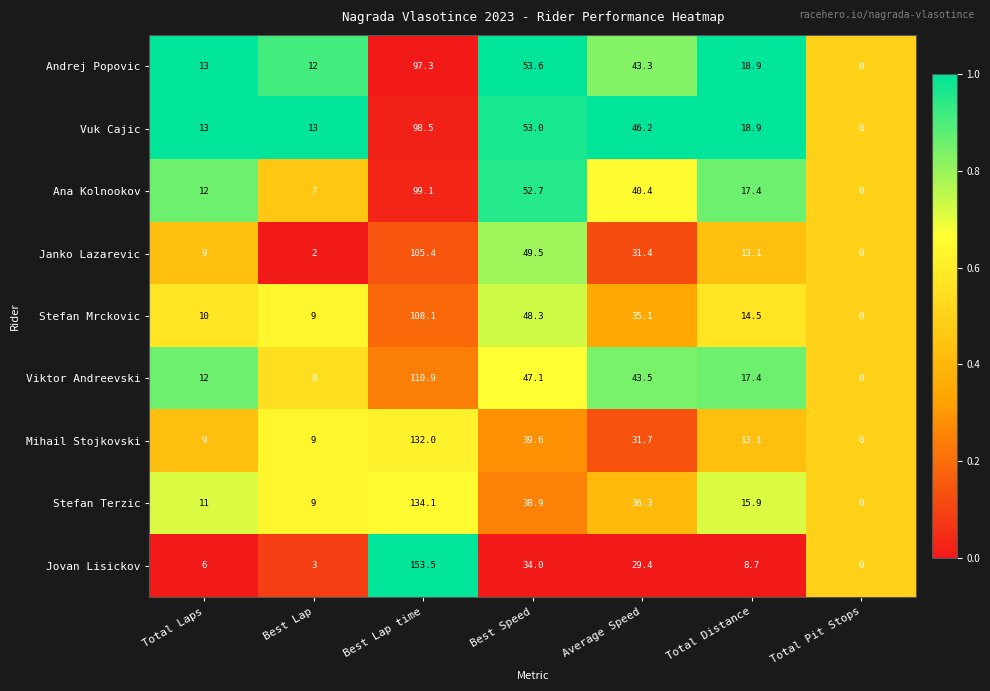

What is the sum of all Vuk Cajic values?

242.6